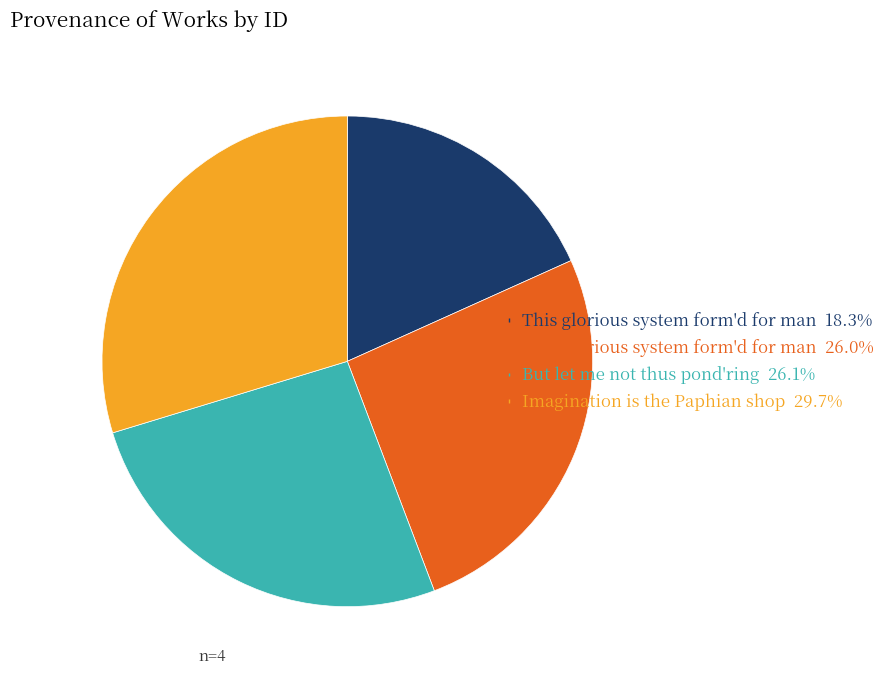

Does any single category account for the majority?

No